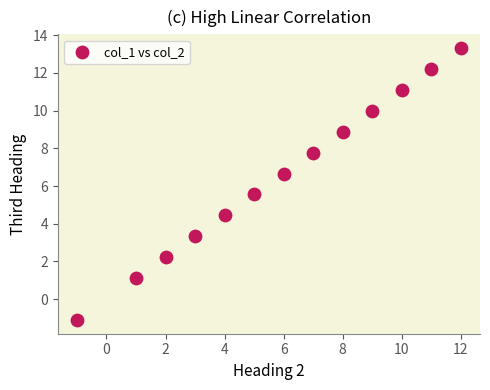

What is the range of X values (max minus min)?

13.0